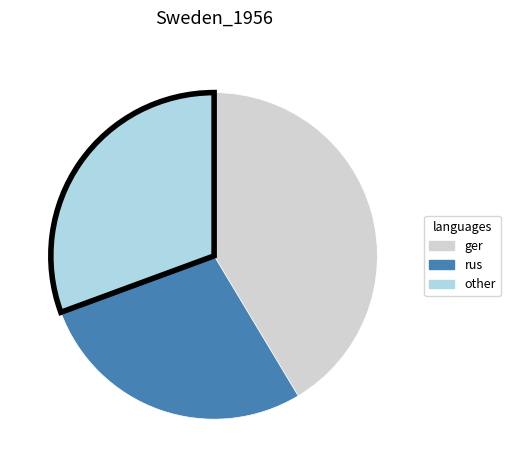

Is there a majority slice in this chart?

No